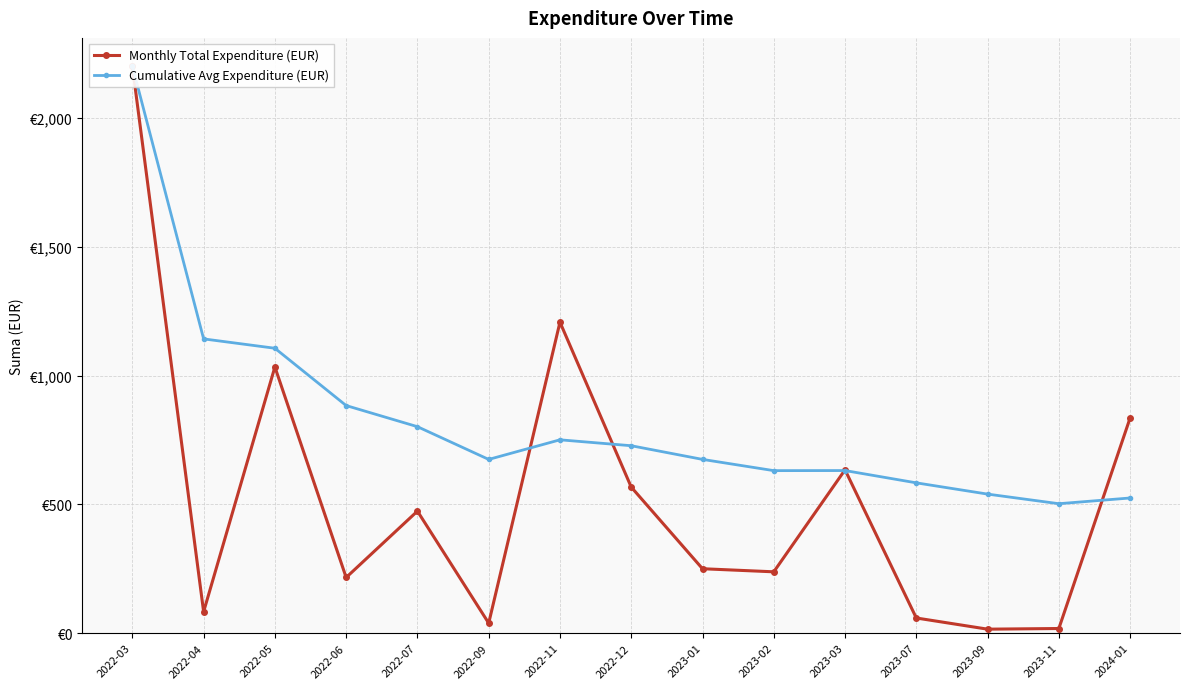

Which series has the largest total across all categories?

Cumulative Avg Expenditure (EUR)